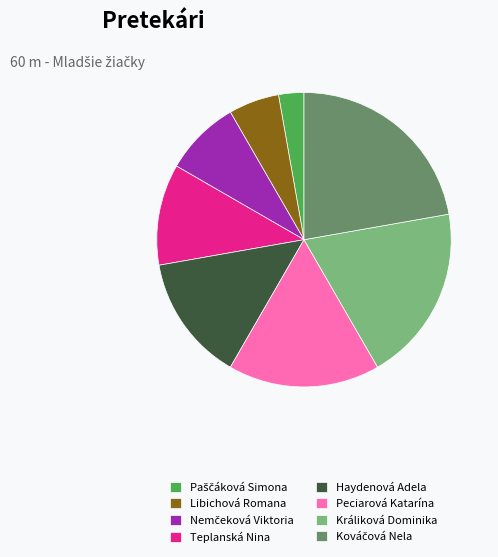

Count the number of slices in the pie.

8